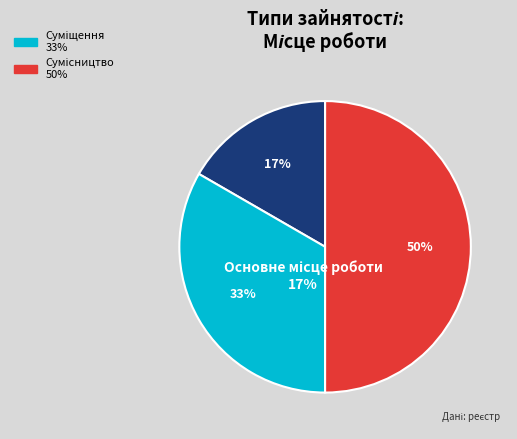

Is the sum of Сумісництво and Основне місце роботи greater than half?

Yes